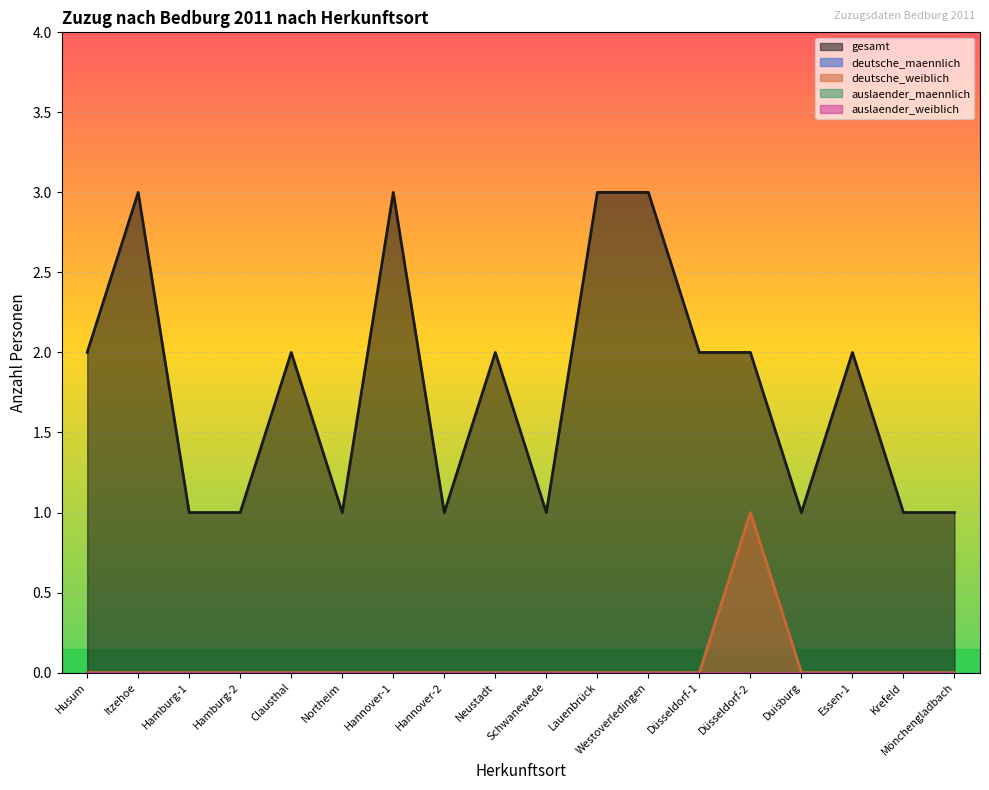

Which label corresponds to the smallest value in the chart?

Husum